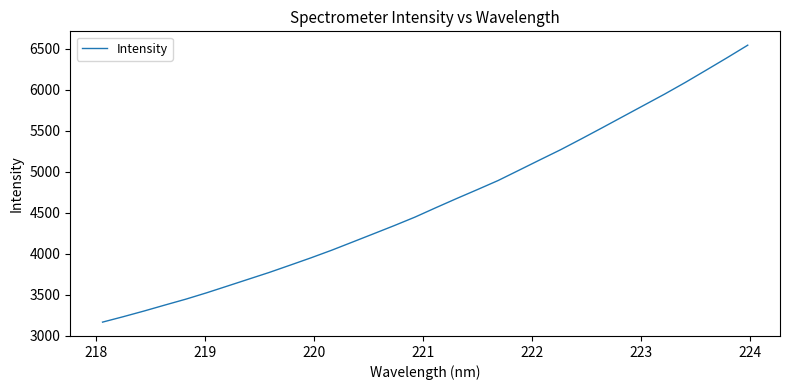

What is the difference between the maximum and minimum values?

3379.2